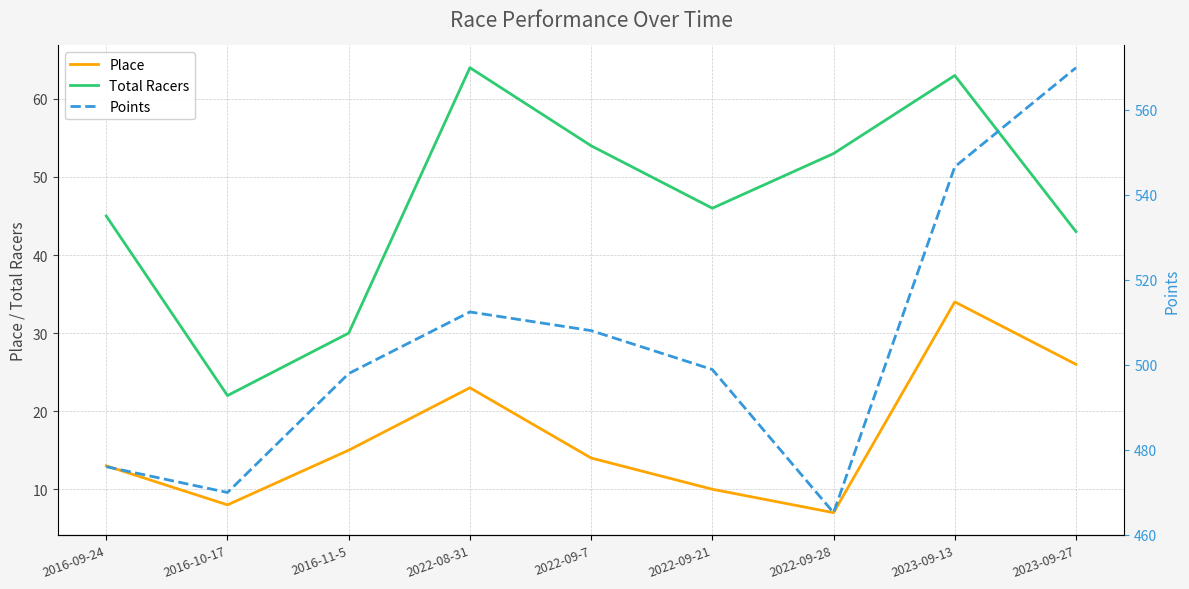

Which series has the largest range (max minus min)?

Points